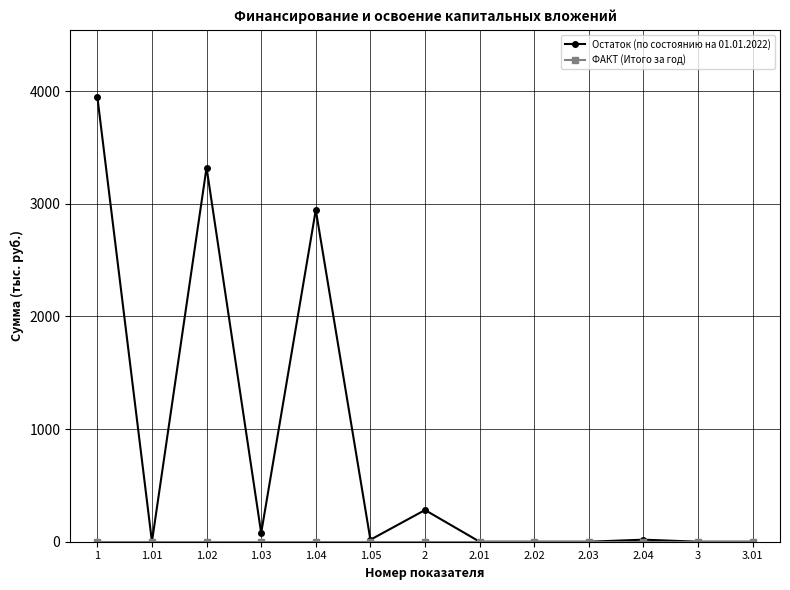

Which series has the widest spread of values?

Остаток (по состоянию на 01.01.2022)